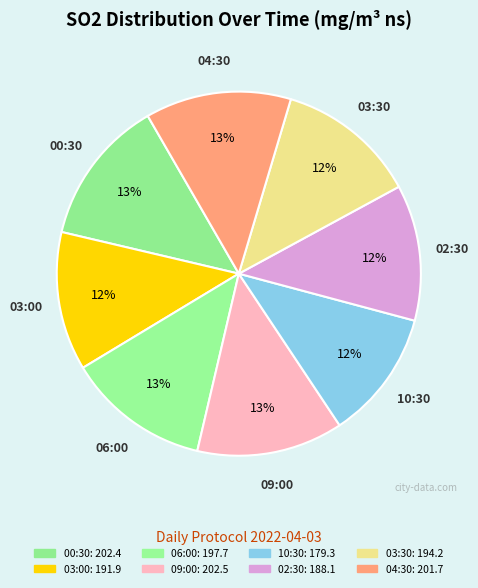

Count the number of slices in the pie.

8